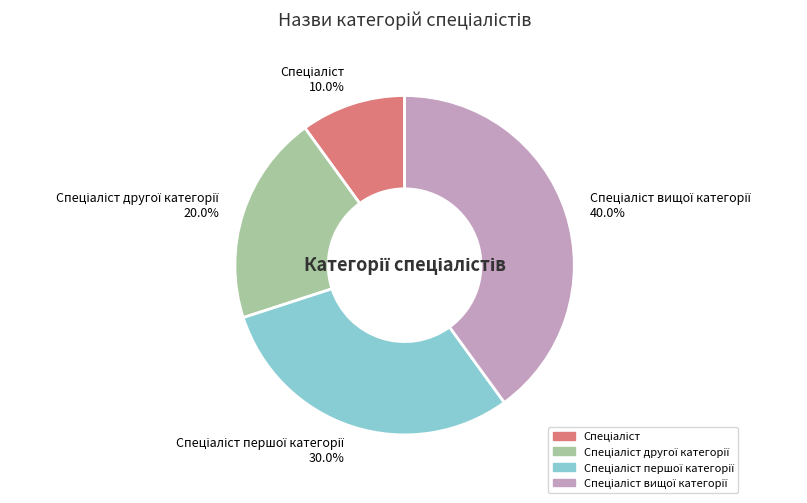

Is there any slice that represents more than half of the pie?

No